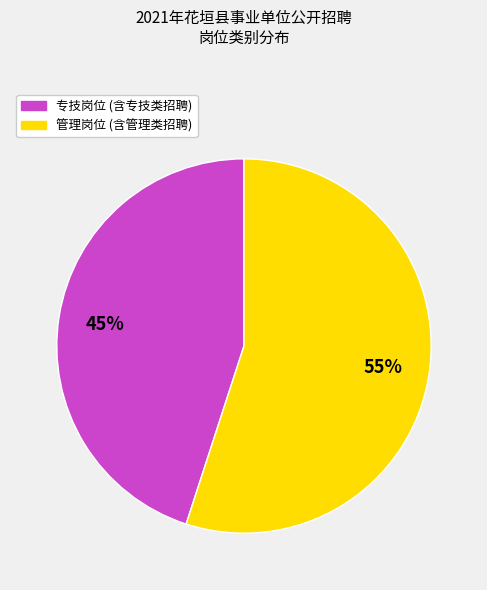

Is there any slice that represents more than half of the pie?

Yes